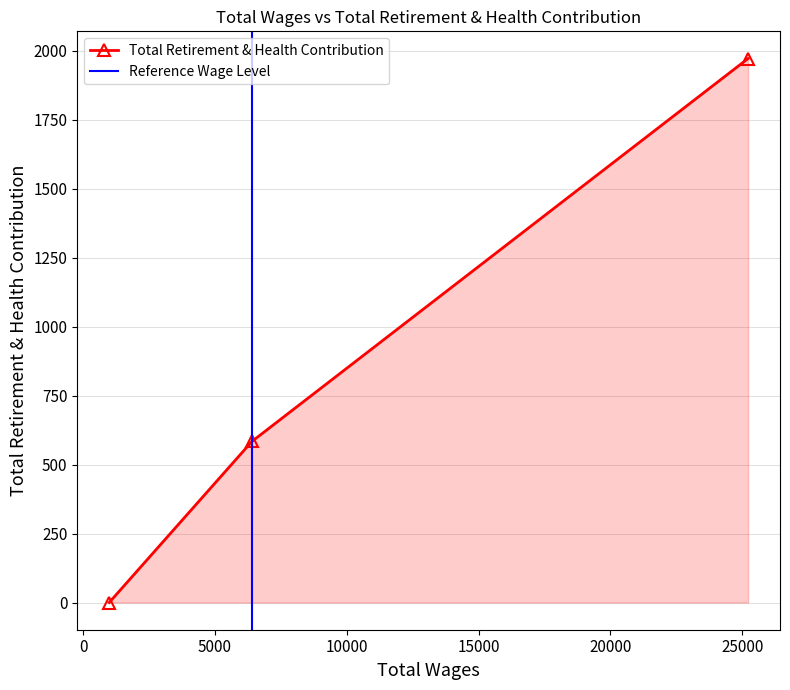

Approximately how many times larger is the value at 6404.0 compared to 25224.0?

0.3